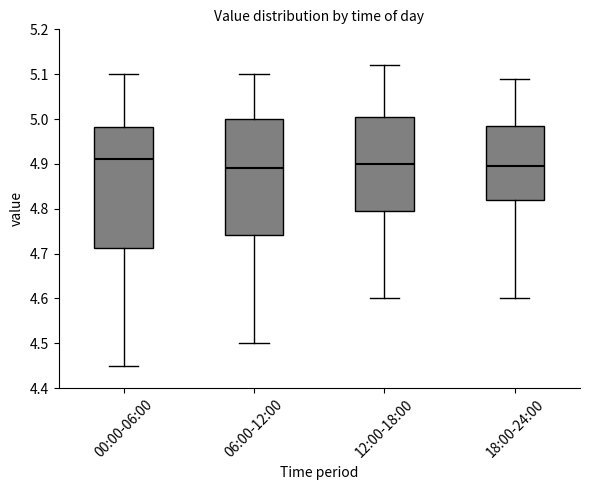

Reading left to right, read every box against the y-axis: the position of its median line, the range the box covers, and the ends of its whiskers. The values are not printed on the chart, so give them approximately, as read against the axis.

00:00-06:00: median 4.91, box 4.71 to 4.98, whiskers 4.45 to 5.10
06:00-12:00: median 4.89, box 4.74 to 5.00, whiskers 4.50 to 5.10
12:00-18:00: median 4.90, box 4.80 to 5.01, whiskers 4.60 to 5.12
18:00-24:00: median 4.90, box 4.82 to 4.99, whiskers 4.60 to 5.09